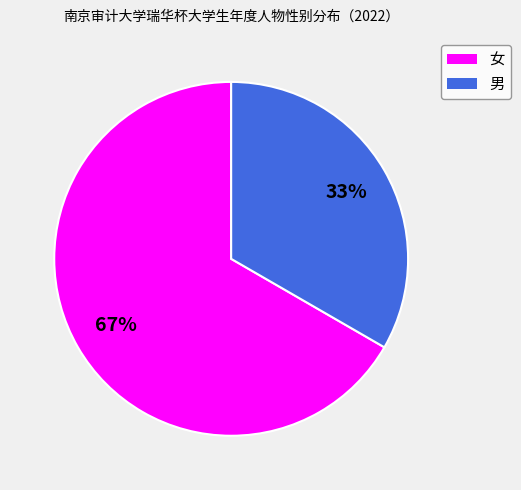

Does any single category account for the majority?

Yes